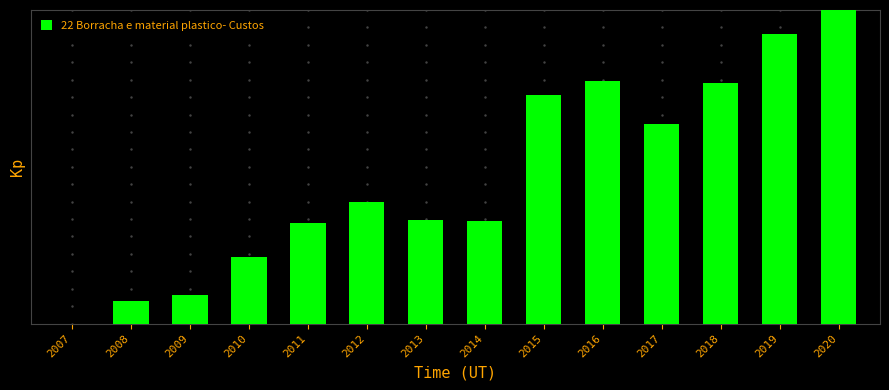

What is the value of the 10th bar from the left?

7.0